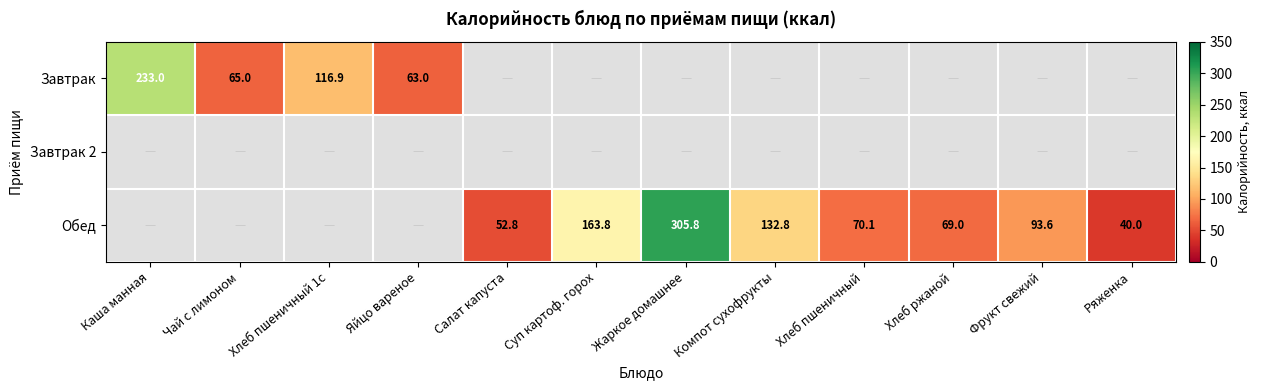

Is the value of Обед at Компот сухофрукты greater than the value of Завтрак at Чай с лимоном?

Yes